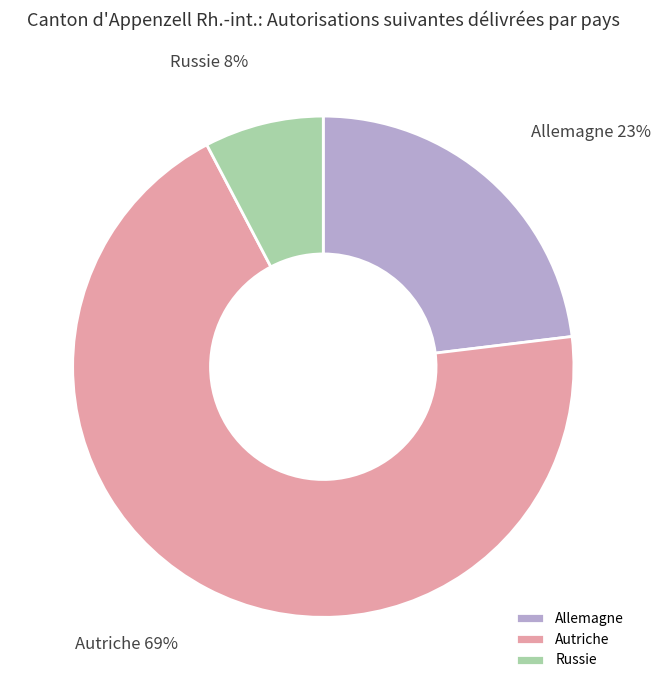

The Russie slice represents 1% of the pie. True or false?

False